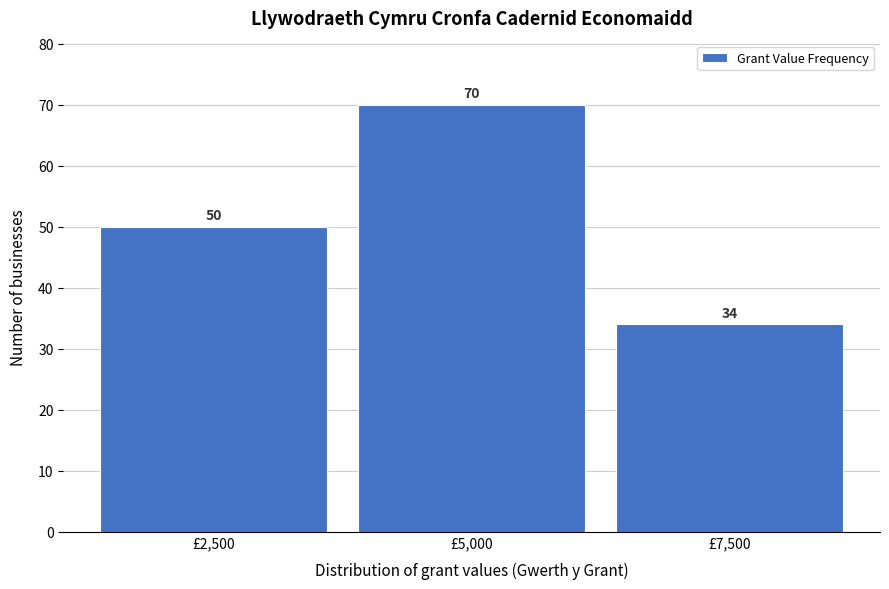

Reading left to right, transcribe all the data shown in this chart.

50	70	34